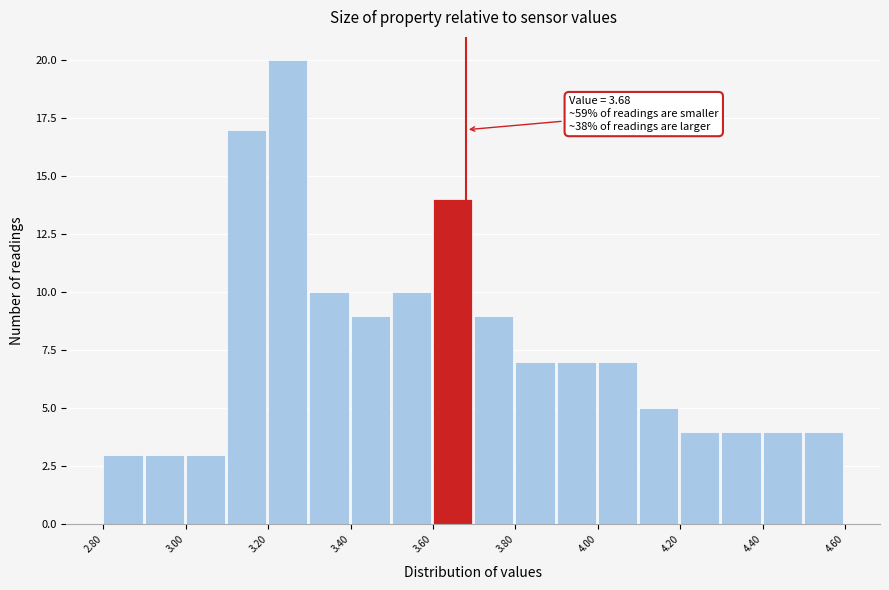

Which range on the x-axis has the tallest bar?

3.2 to 3.3